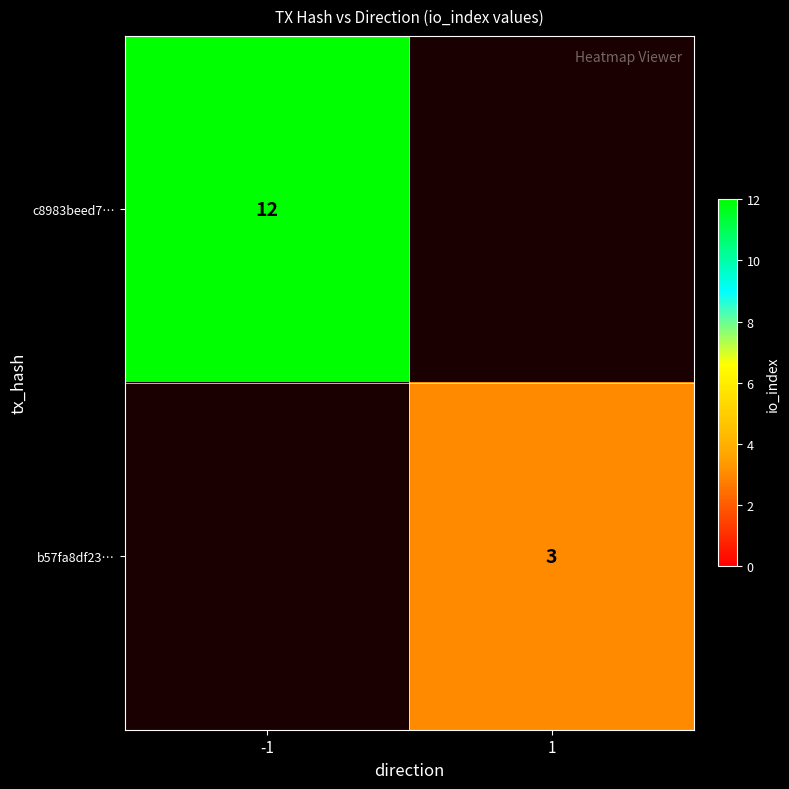

What is the greatest value displayed?

12.0